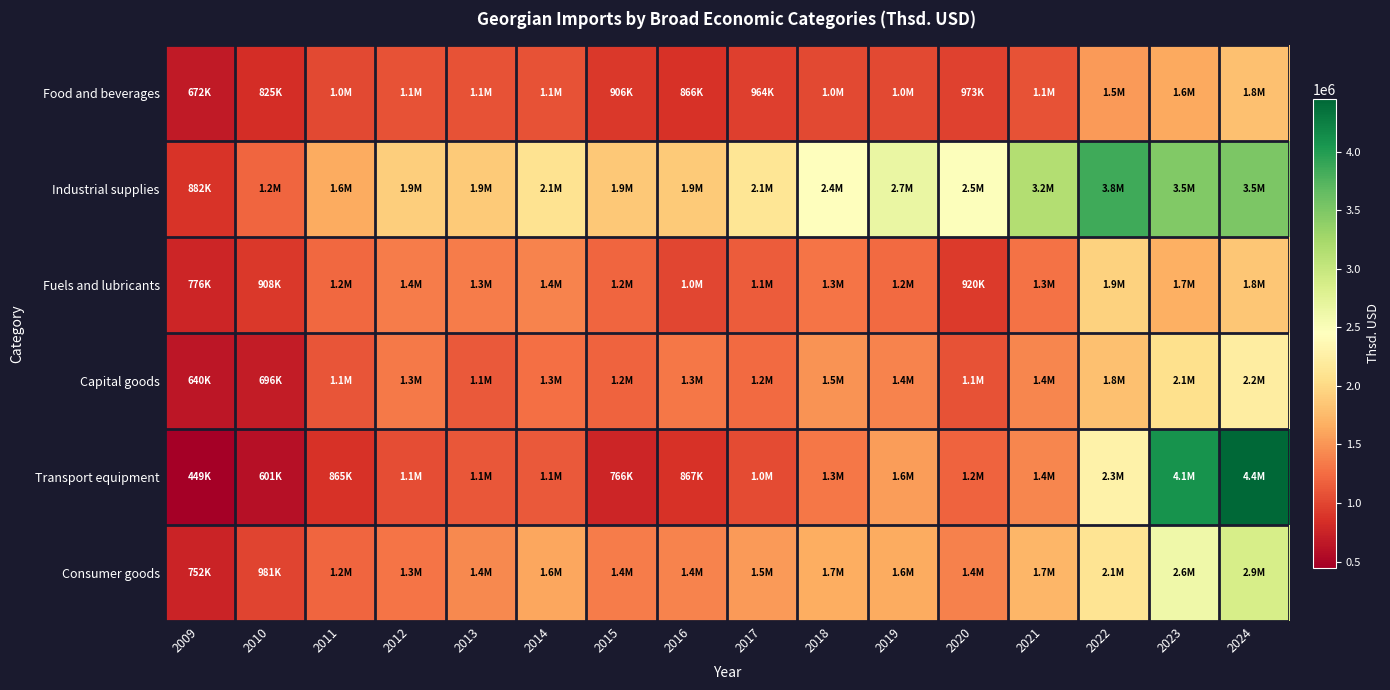

Which series has the largest range (max minus min)?

Transport equipment